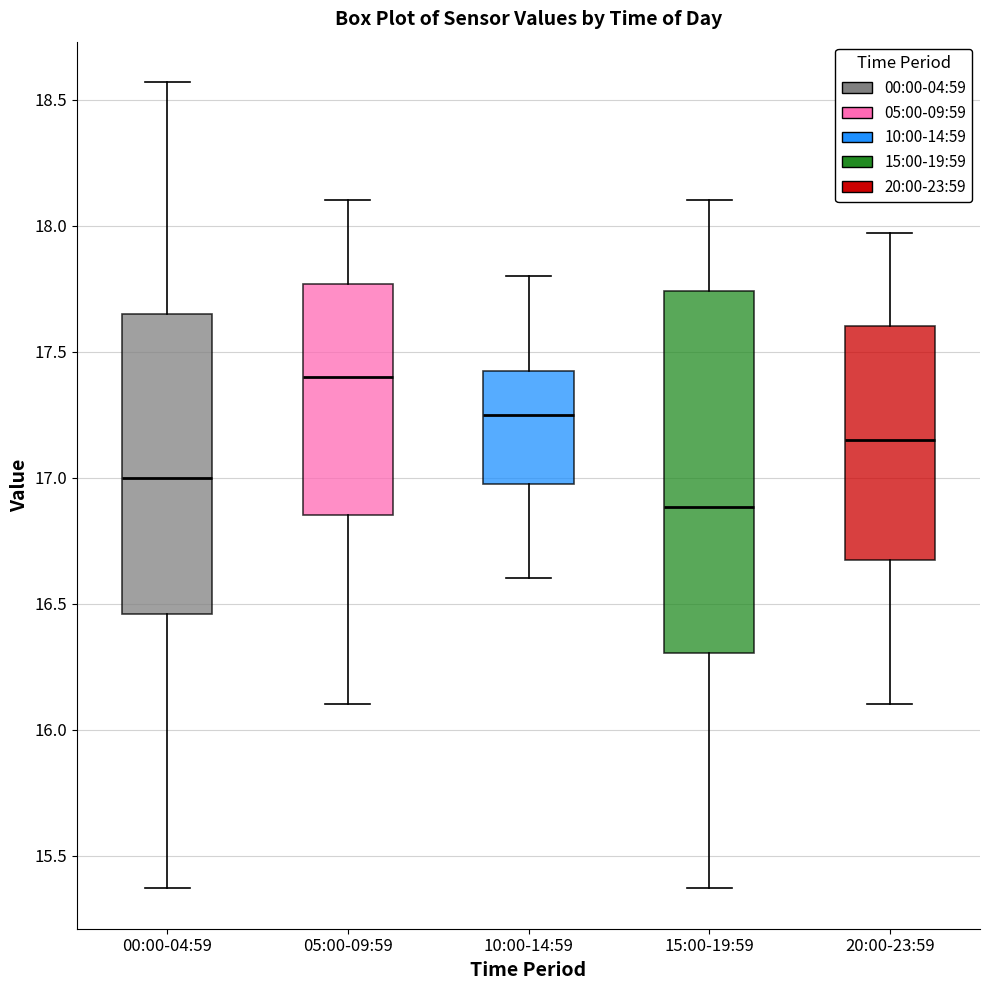

Reading left to right, read every box against the y-axis: the position of its median line, the range the box covers, and the ends of its whiskers. The values are not printed on the chart, so give them approximately, as read against the axis.

00:00-04:59: median 17.00, box 16.45 to 17.65, whiskers 15.35 to 18.55
05:00-09:59: median 17.40, box 16.85 to 17.75, whiskers 16.10 to 18.10
10:00-14:59: median 17.25, box 17.00 to 17.45, whiskers 16.60 to 17.80
15:00-19:59: median 16.90, box 16.30 to 17.75, whiskers 15.35 to 18.10
20:00-23:59: median 17.15, box 16.70 to 17.60, whiskers 16.10 to 17.95